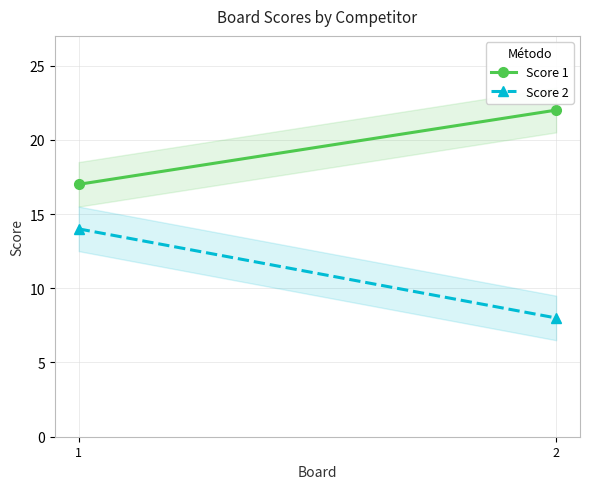

Rank the series by their average value, from lowest to highest.

Score 2, Score 1